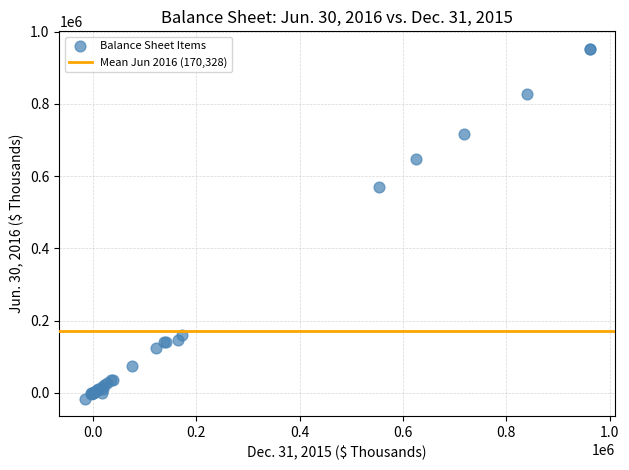

What Y value in the scatter plot is closest to 468265?

569659